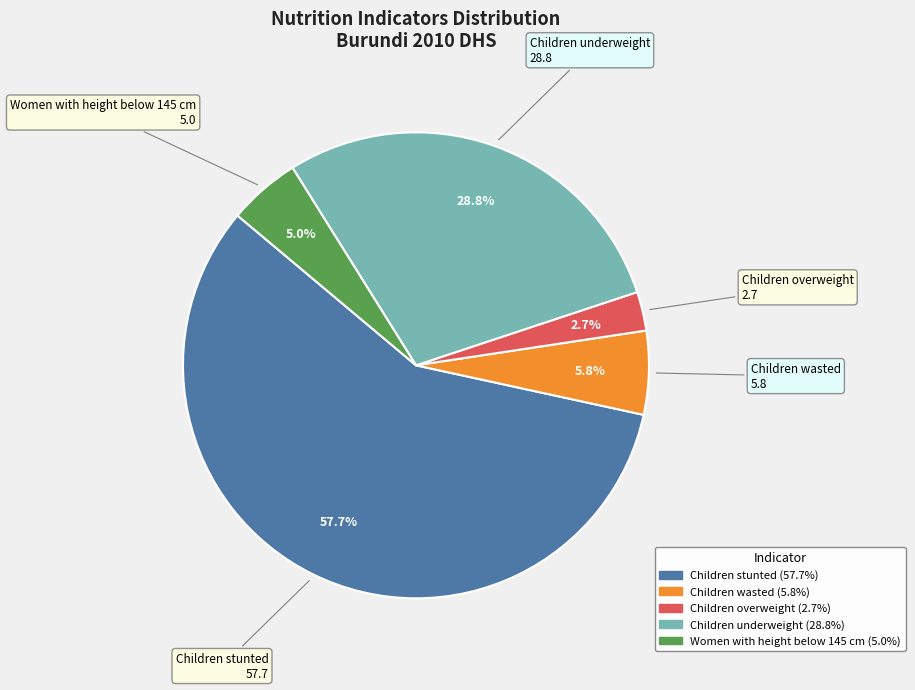

Which has a higher value, Children overweight or Children underweight?

Children underweight